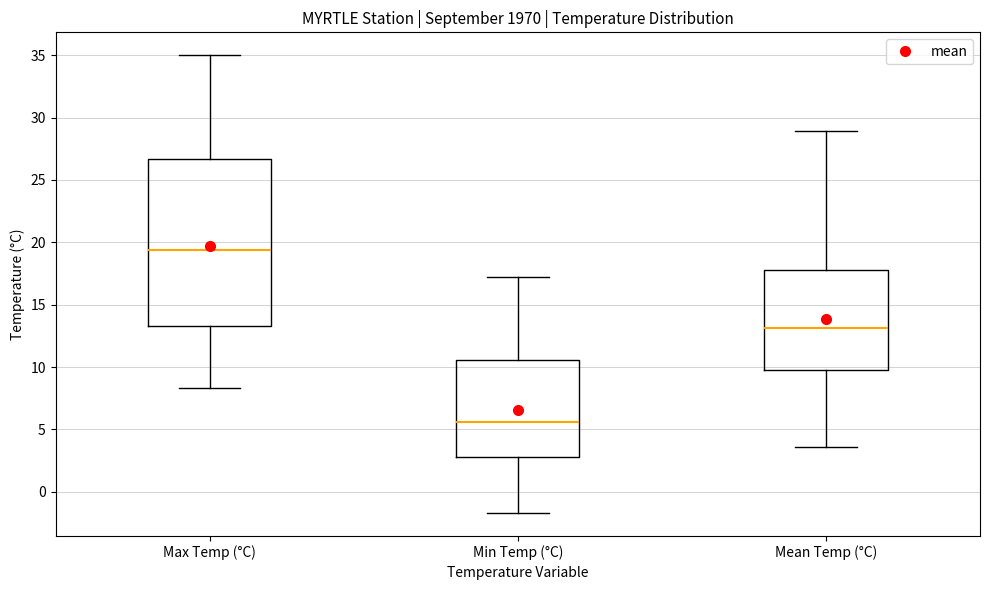

Where is the upper edge of the box for Min Temp (°C) on the y-axis? The values are not printed on the chart, so give them approximately, as read against the axis.

10.5